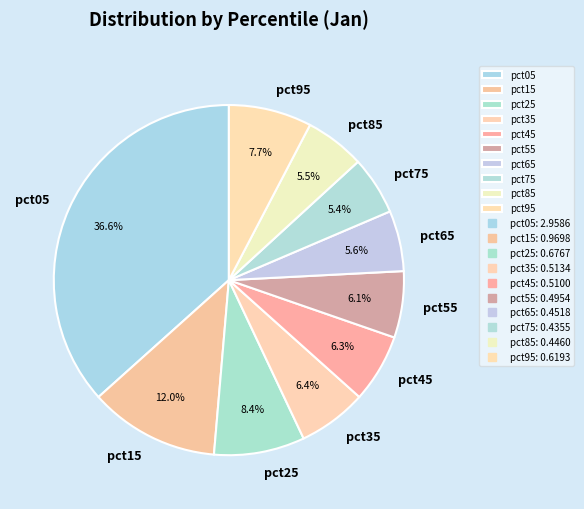

Is the sum of pct25 and pct05 greater than half?

No